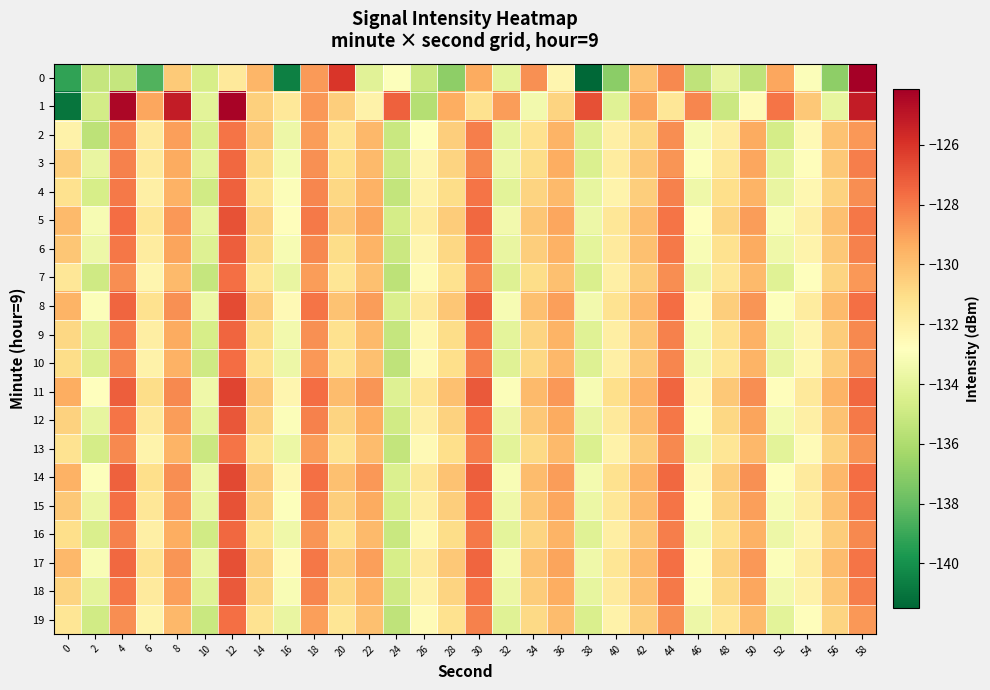

At which category is the sum across all series the highest?

12